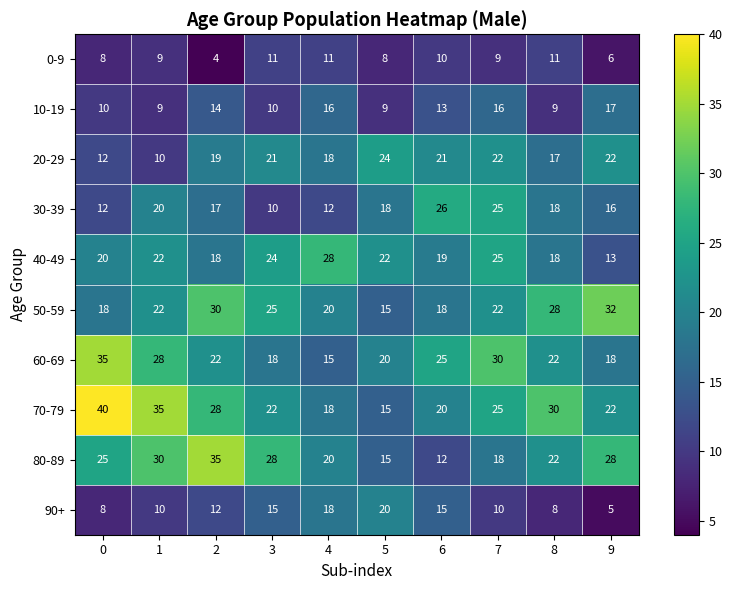

What is the spread (max minus min) of values at 4?

17